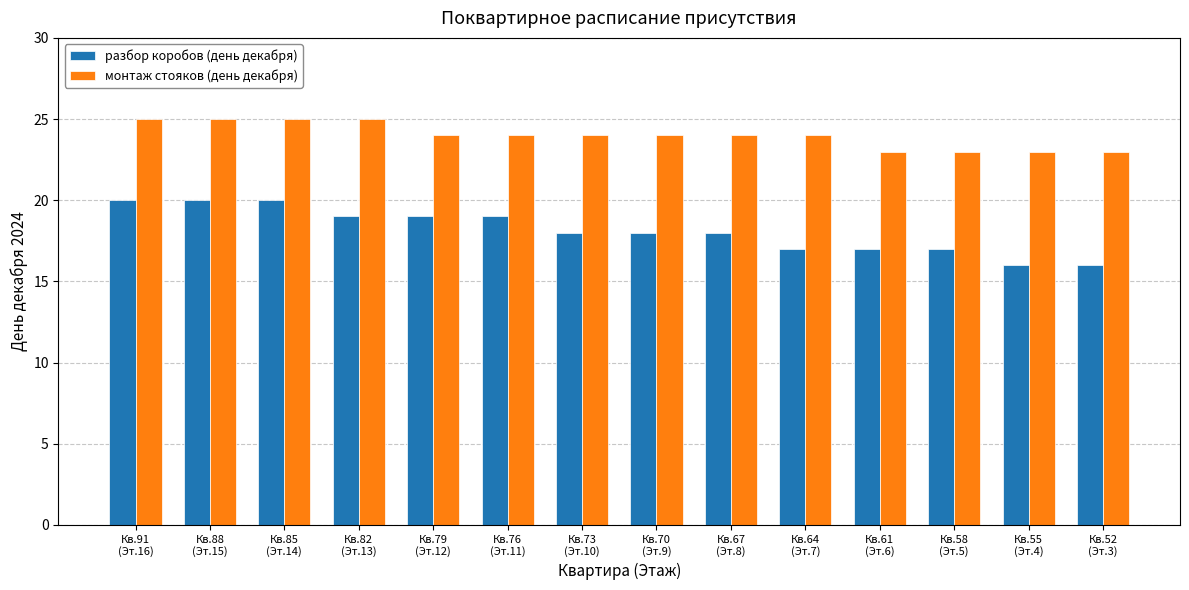

Rank the series by their average value, from highest to lowest.

монтаж стояков (день декабря), разбор коробов (день декабря)